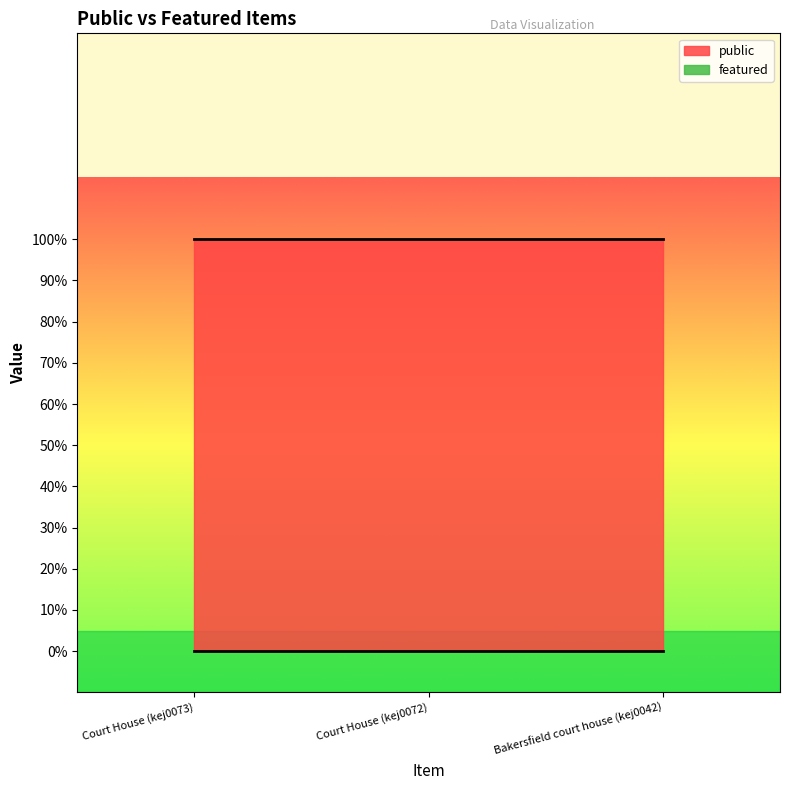

What is the value of the public point at the 3rd from the left?

1